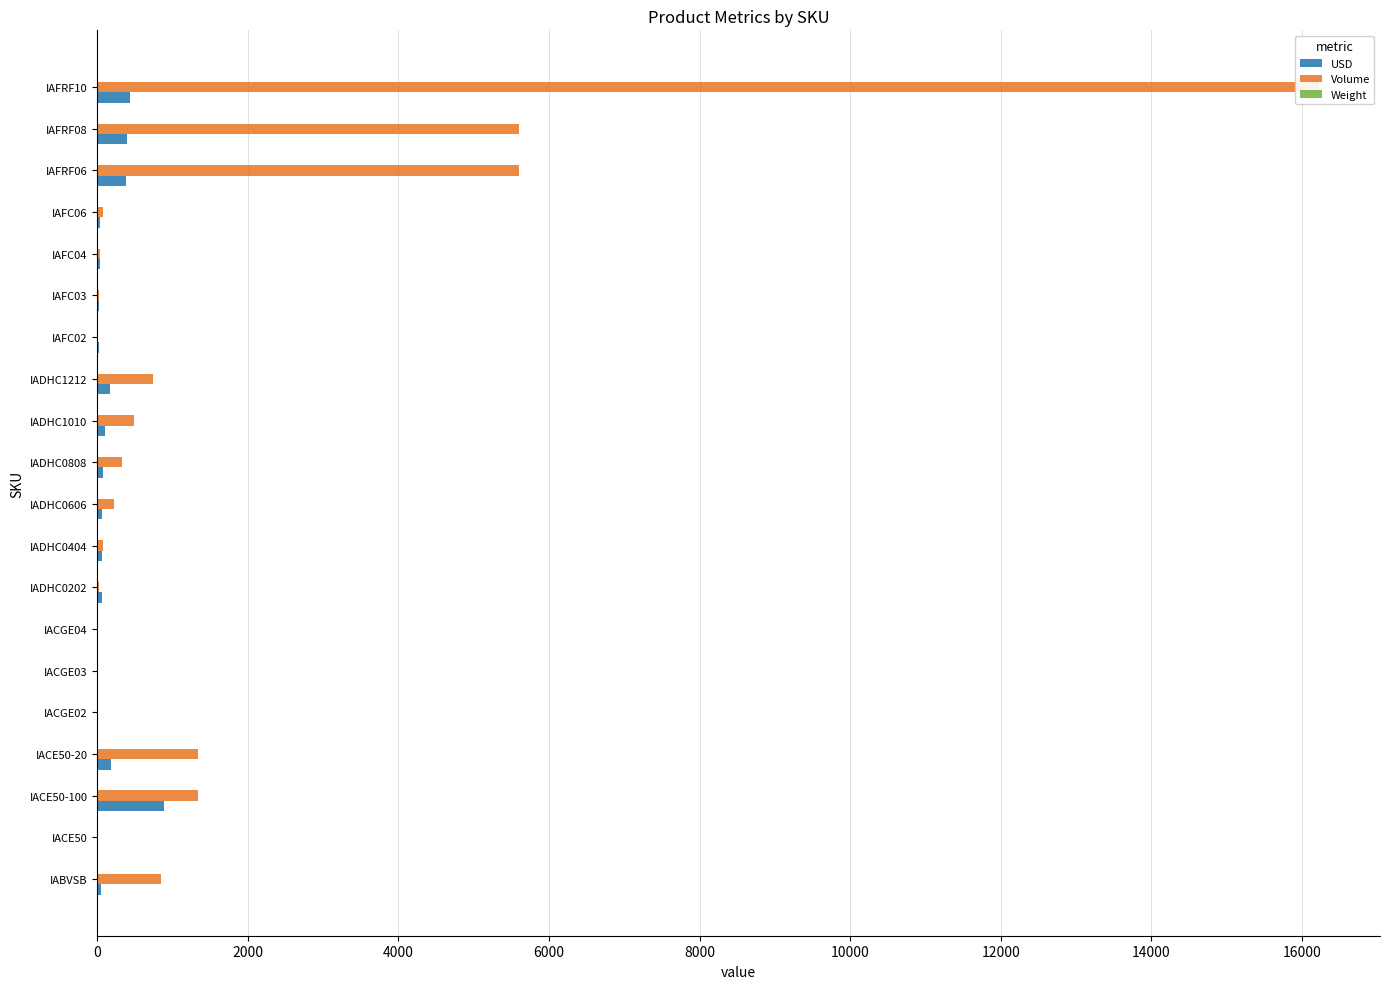

Is it true that Weight equals 0.1 at IAFC06?

True